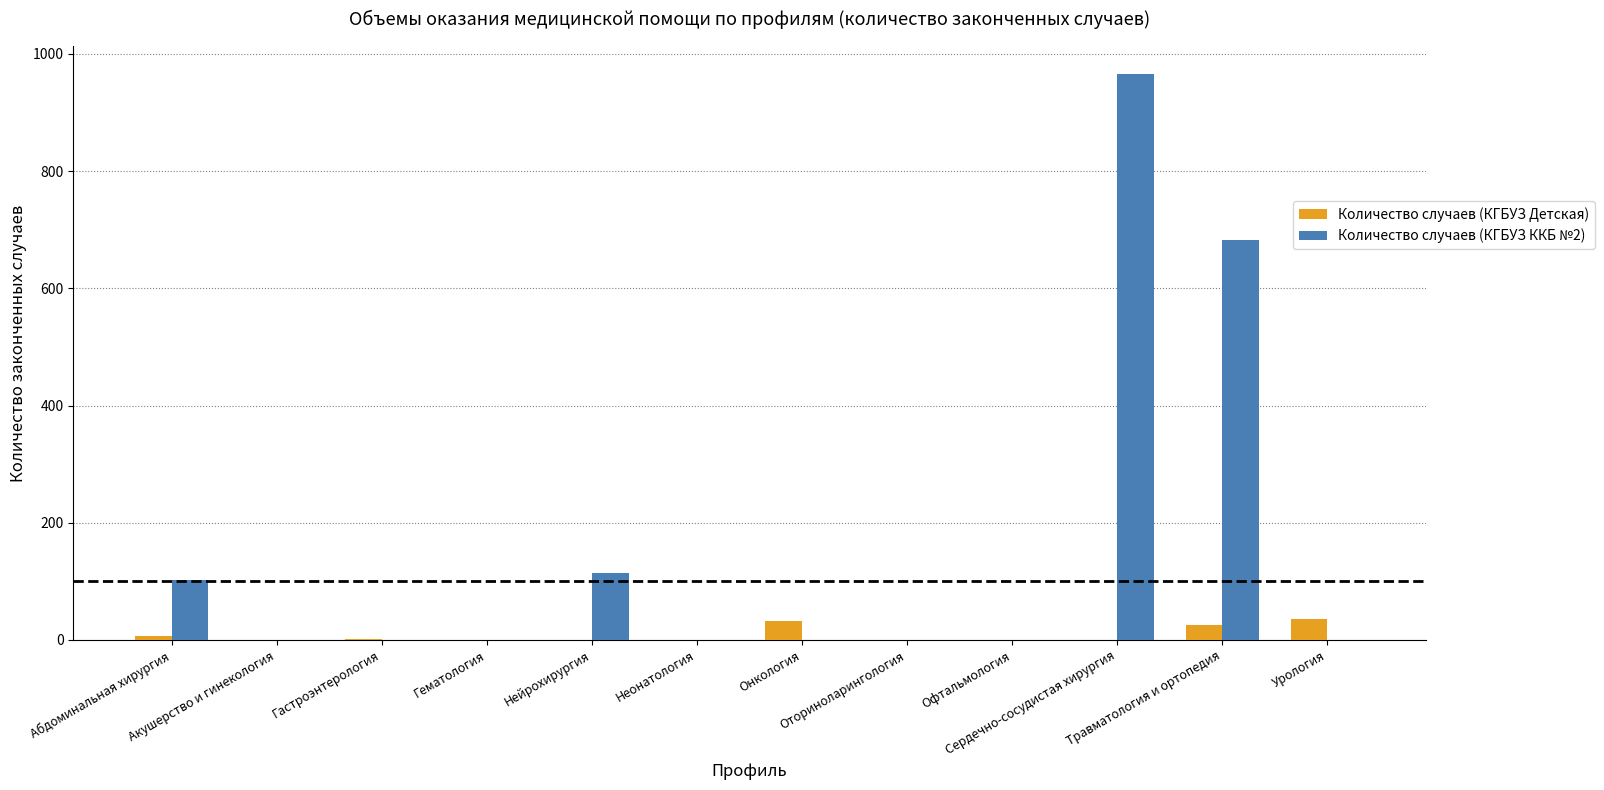

Which series has the largest total across all categories?

Количество случаев (КГБУЗ ККБ №2)